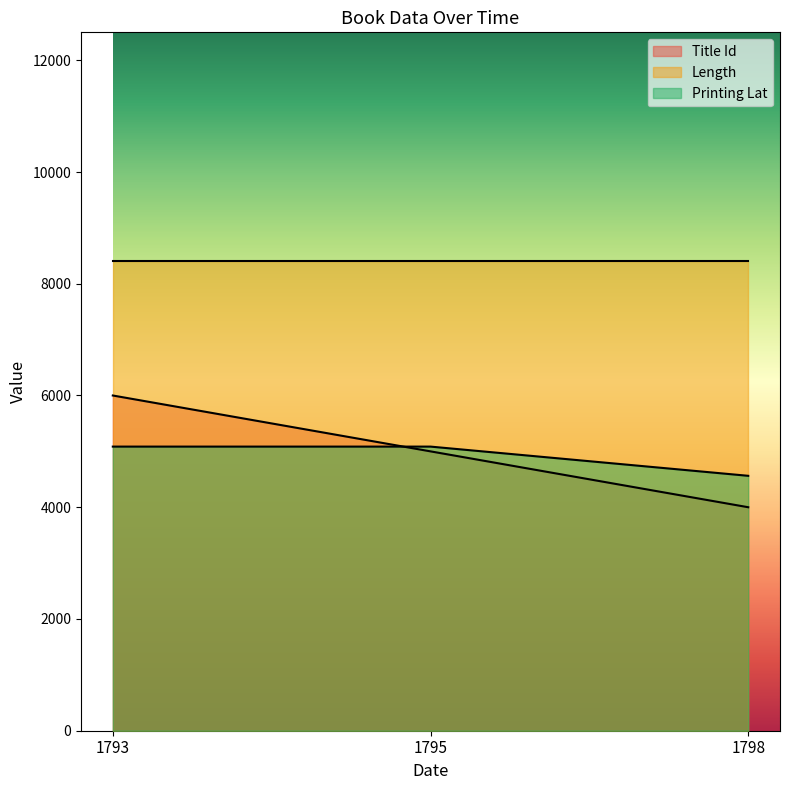

What is the total value across all series at 1793?

19485.3